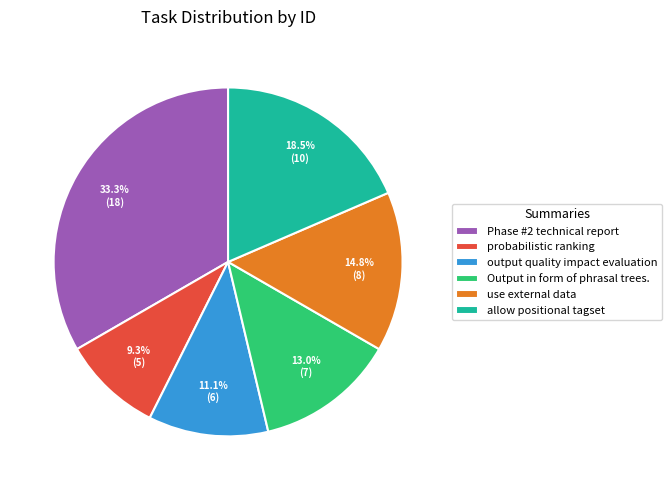

Rank the categories by value from lowest to highest.

probabilistic ranking, output quality impact evaluation, Output in form of phrasal trees., use external data, allow positional tagset, Phase #2 technical report